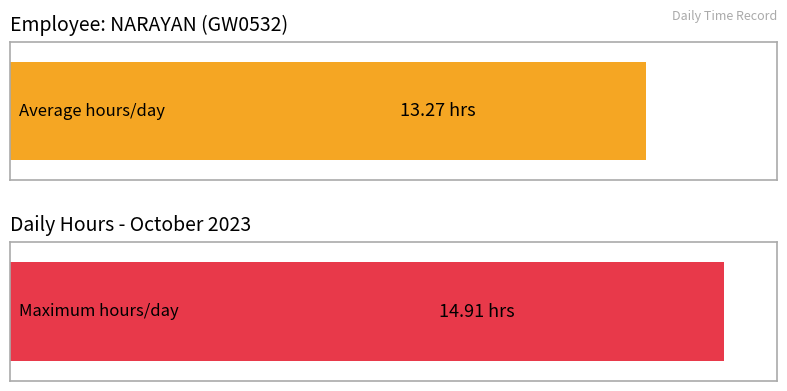

At which label does the data first exceed 14?

2